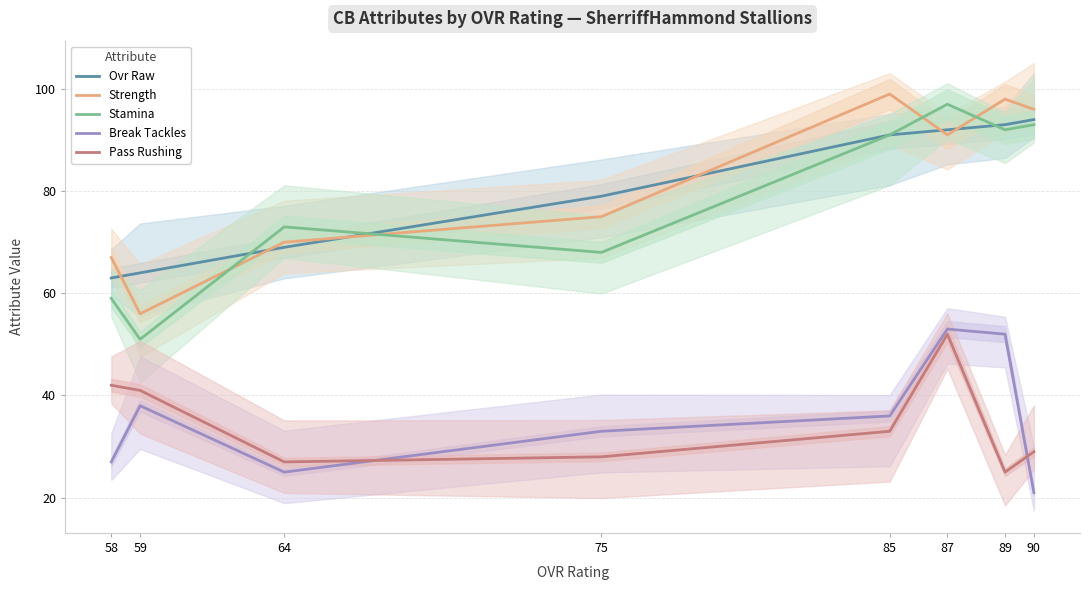

At which label does Stamina first exceed 91?

87